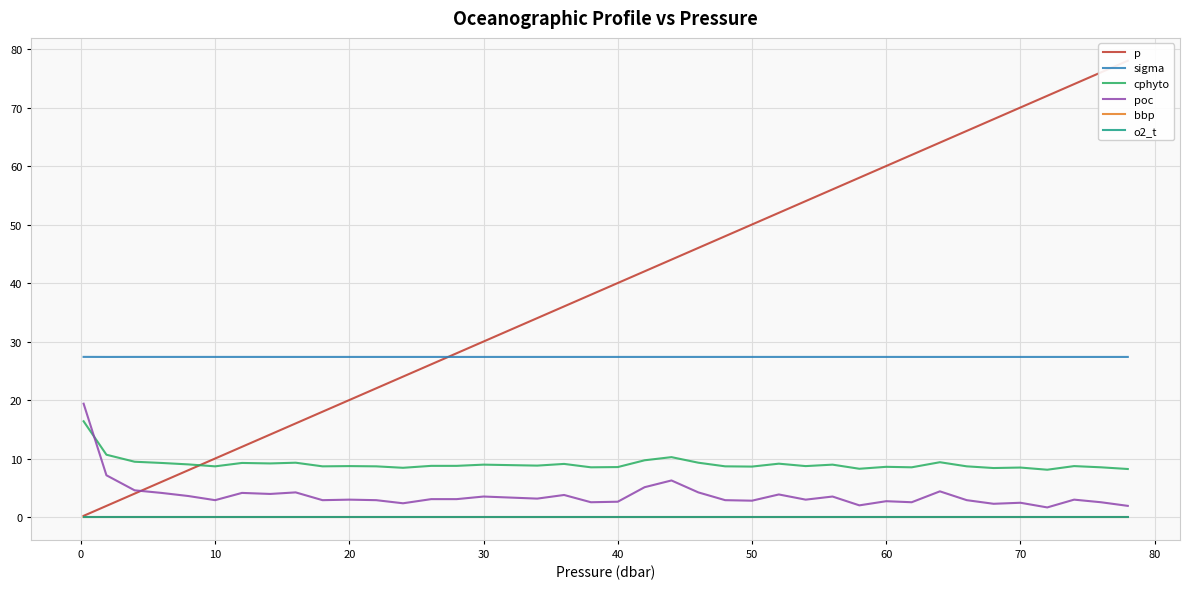

True or false: bbp and sigma intersect in this chart.

False